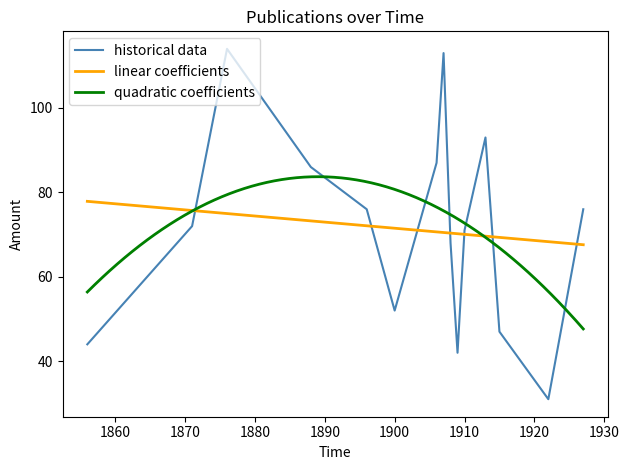

The value of historical data at 1910 is 113. True or false?

False